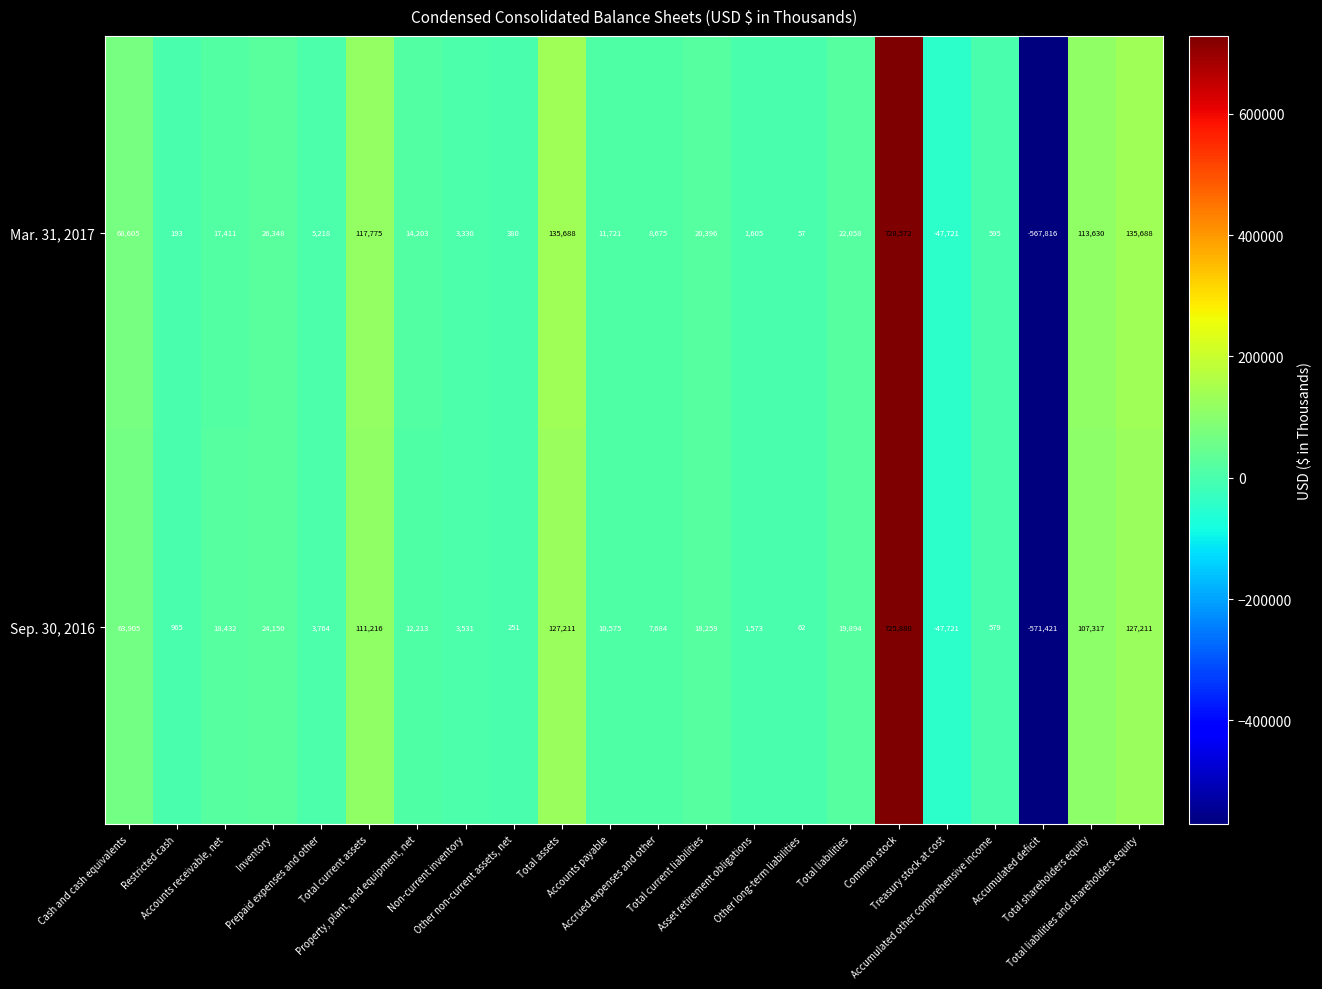

What is the smallest value displayed?

-571421